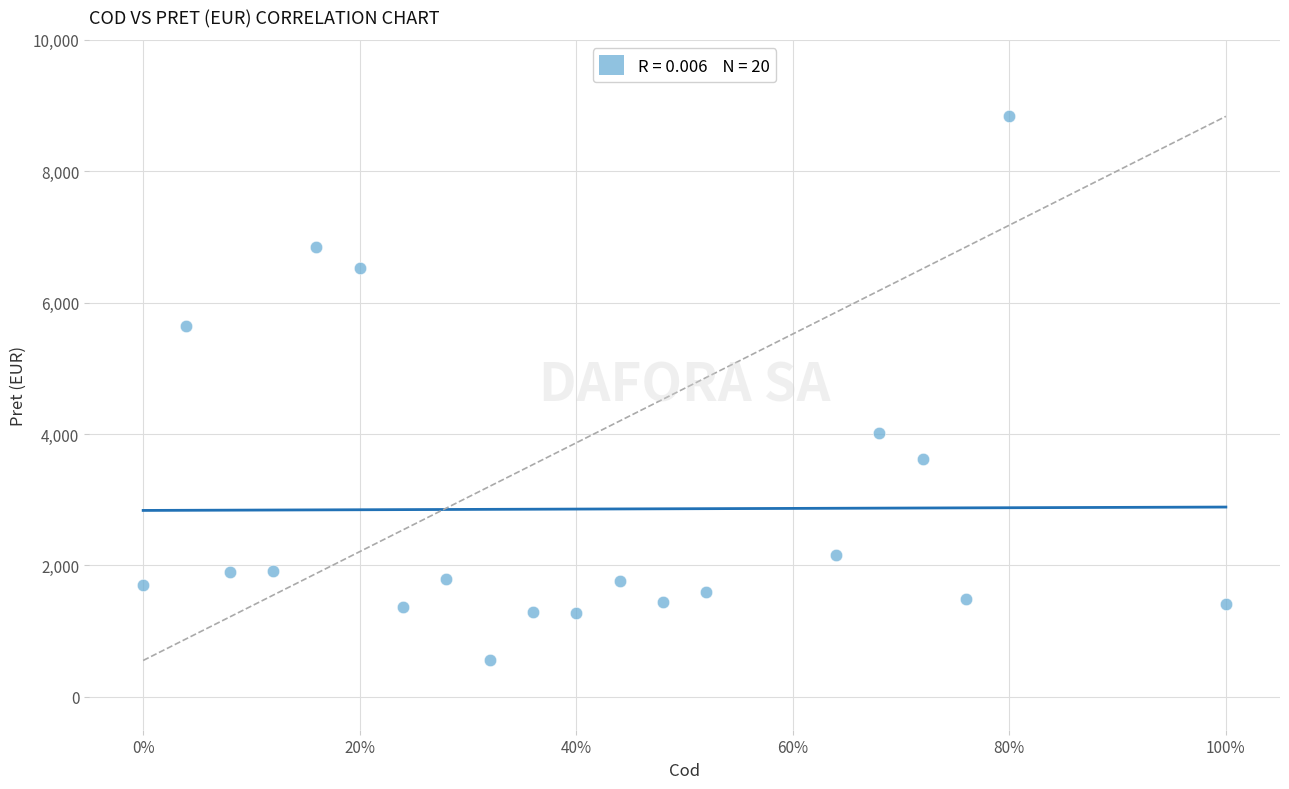

What Y value in the scatter plot is closest to 4695?

4017